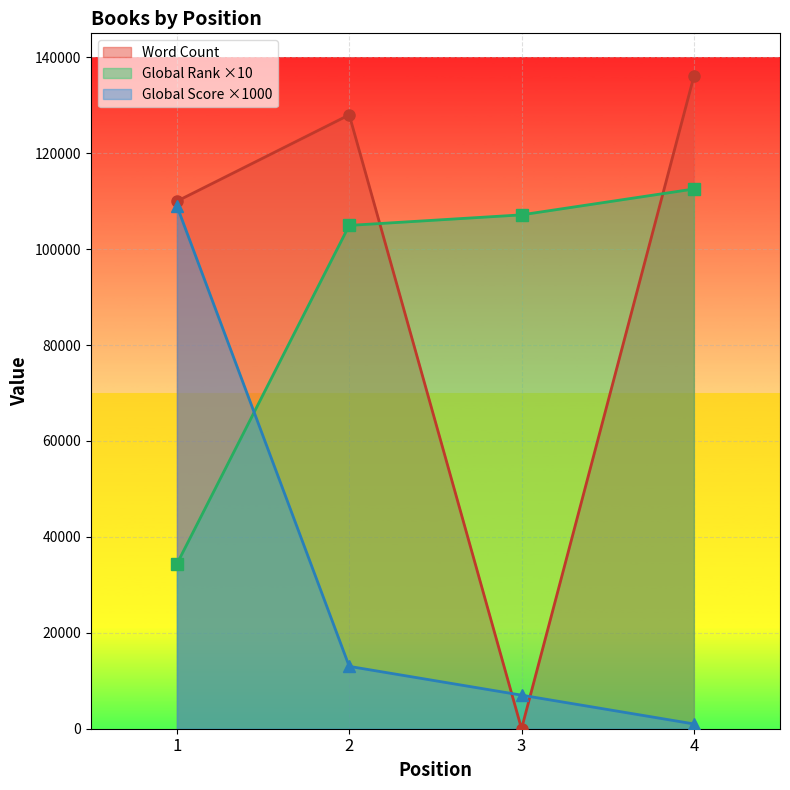

What is the total value across all series at 3?

114150